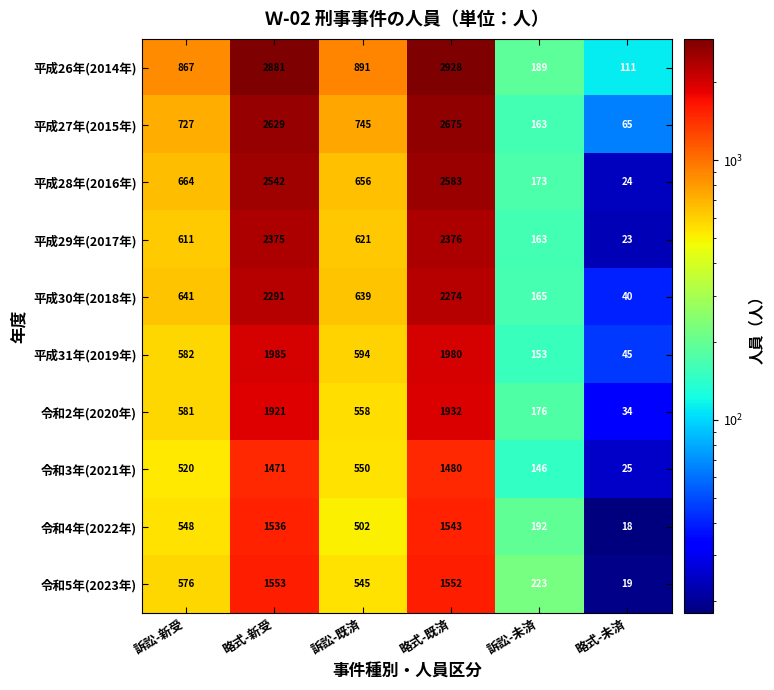

True or false: 令和3年(2021年) has a value of 1471 at 略式-新受.

True